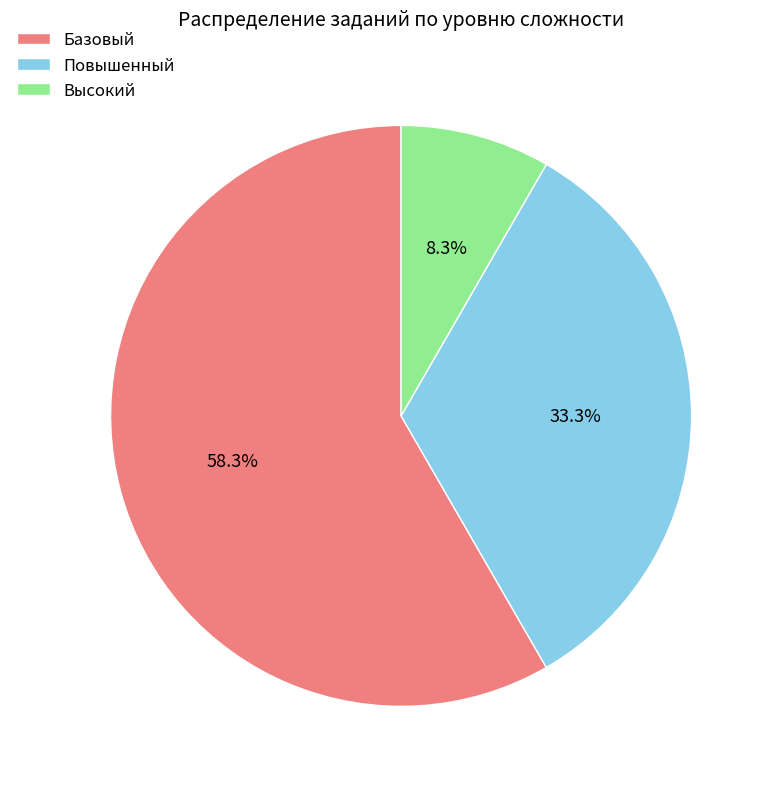

The Высокий slice represents 13% of the pie. True or false?

False